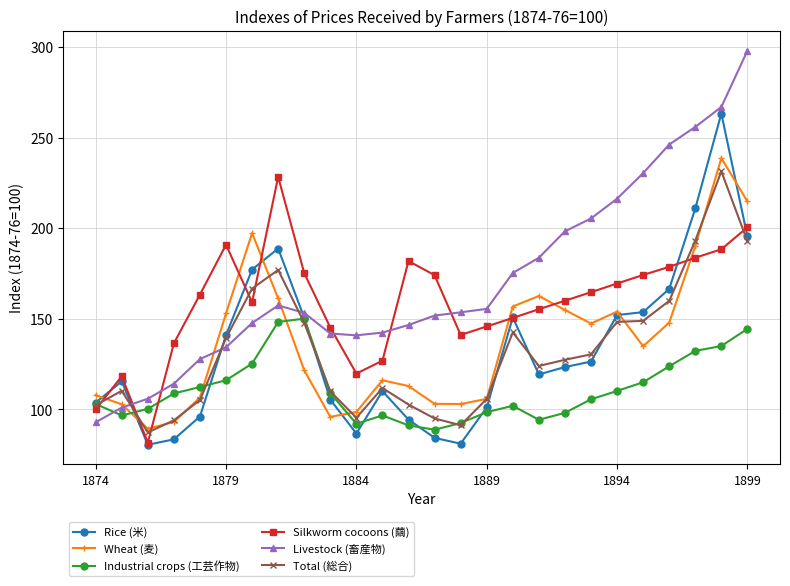

Which series has the largest total across all categories?

Livestock (畜産物)